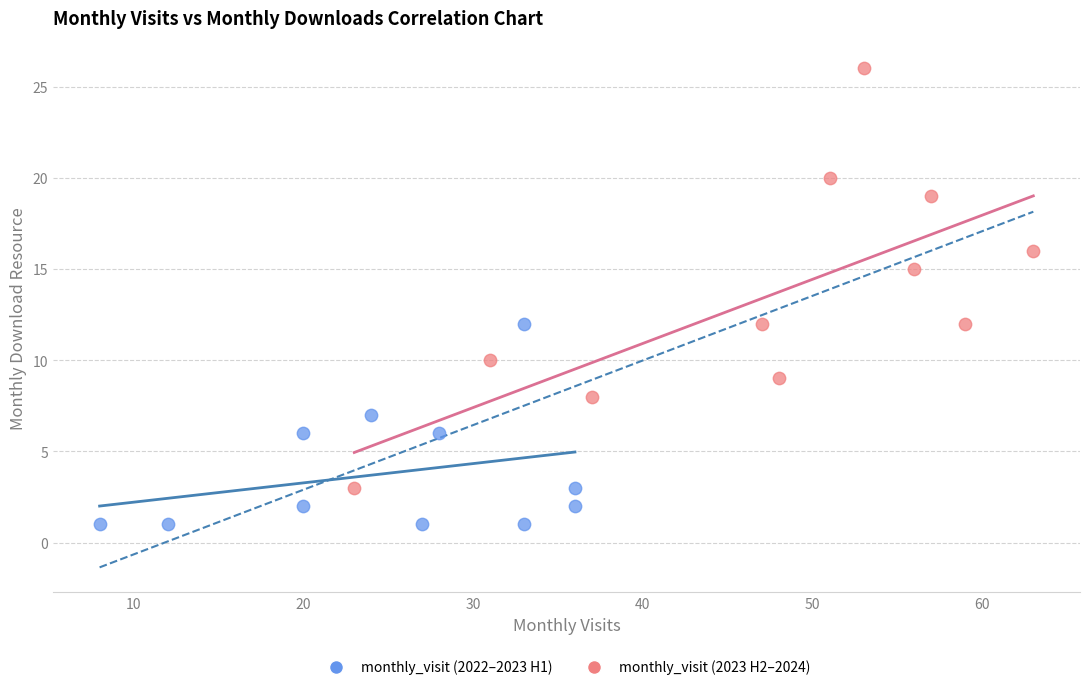

Which series contains the highest Y value?

monthly_visit (2023 H2–2024)